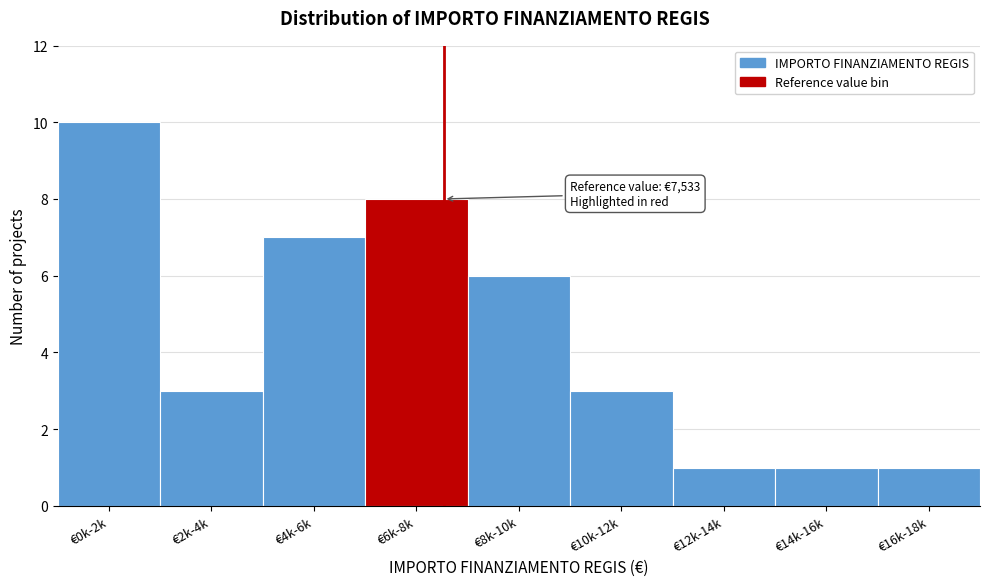

Reading left to right, what are all the values shown in this chart?

10	3	7	8	6	3	1	1	1